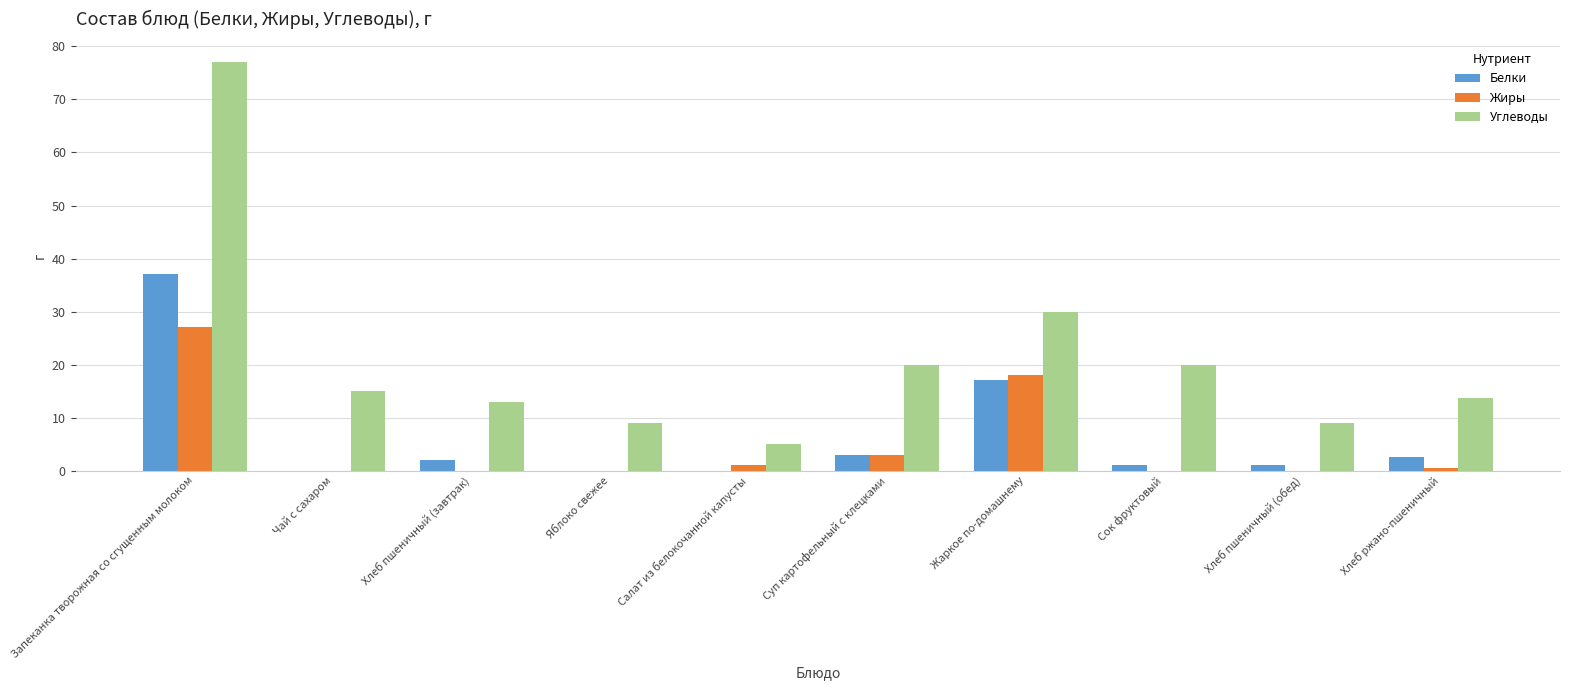

What is the maximum value for Белки?

37.0